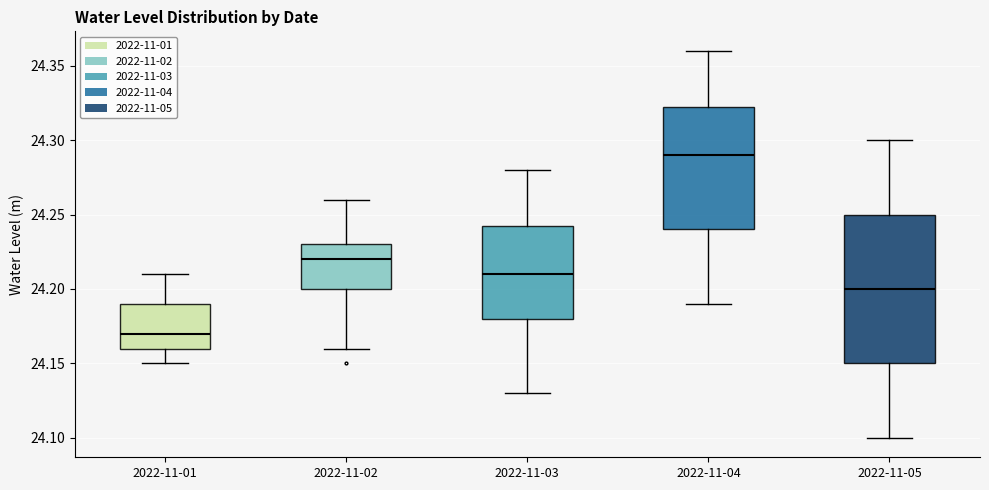

Which box has the highest median line?

2022-11-04